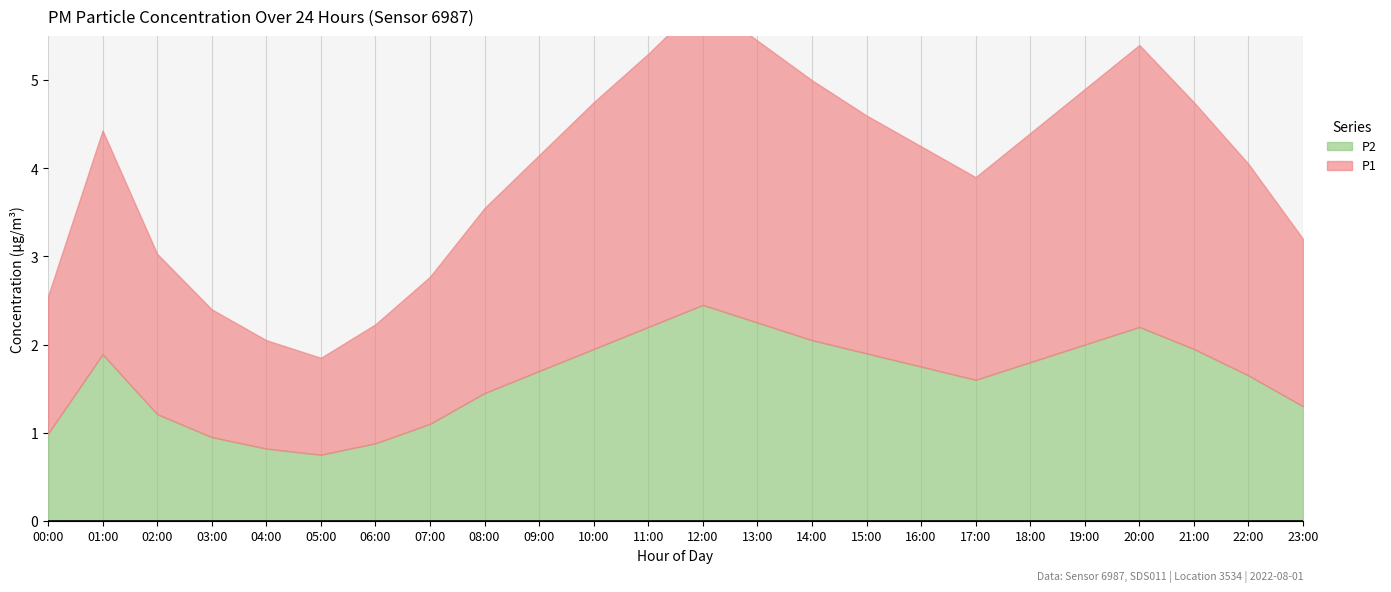

What position from the right is 00:00?

24